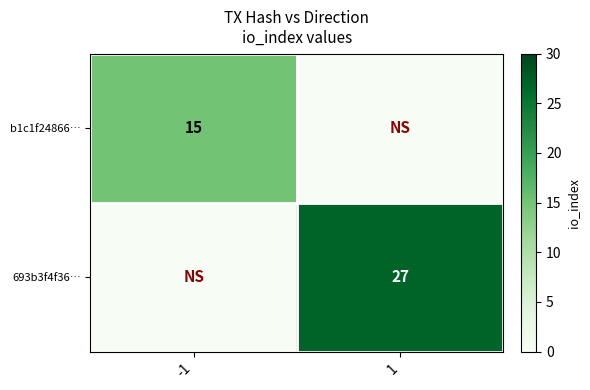

Which label corresponds to the largest value in the chart?

1